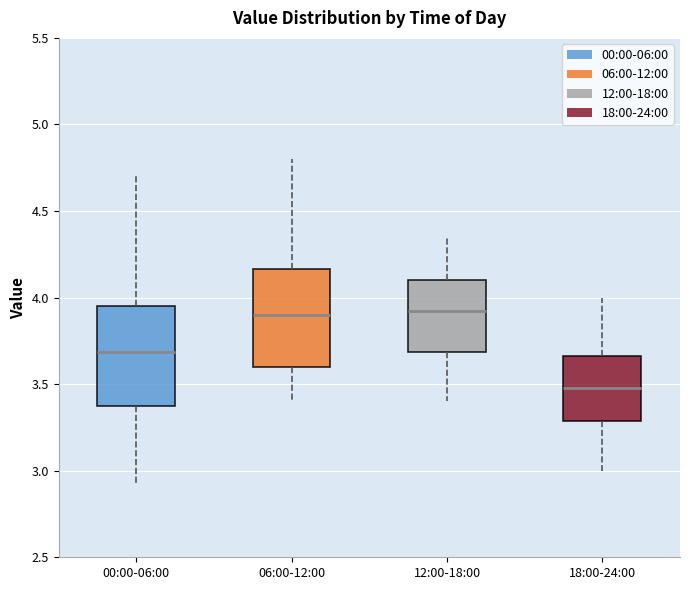

Reading left to right, read every box against the y-axis: the position of its median line, the range the box covers, and the ends of its whiskers. The values are not printed on the chart, so give them approximately, as read against the axis.

00:00-06:00: median 3.70, box 3.40 to 3.95, whiskers 2.90 to 4.70
06:00-12:00: median 3.90, box 3.60 to 4.15, whiskers 3.40 to 4.80
12:00-18:00: median 3.95, box 3.70 to 4.10, whiskers 3.40 to 4.35
18:00-24:00: median 3.50, box 3.30 to 3.65, whiskers 3.00 to 4.00